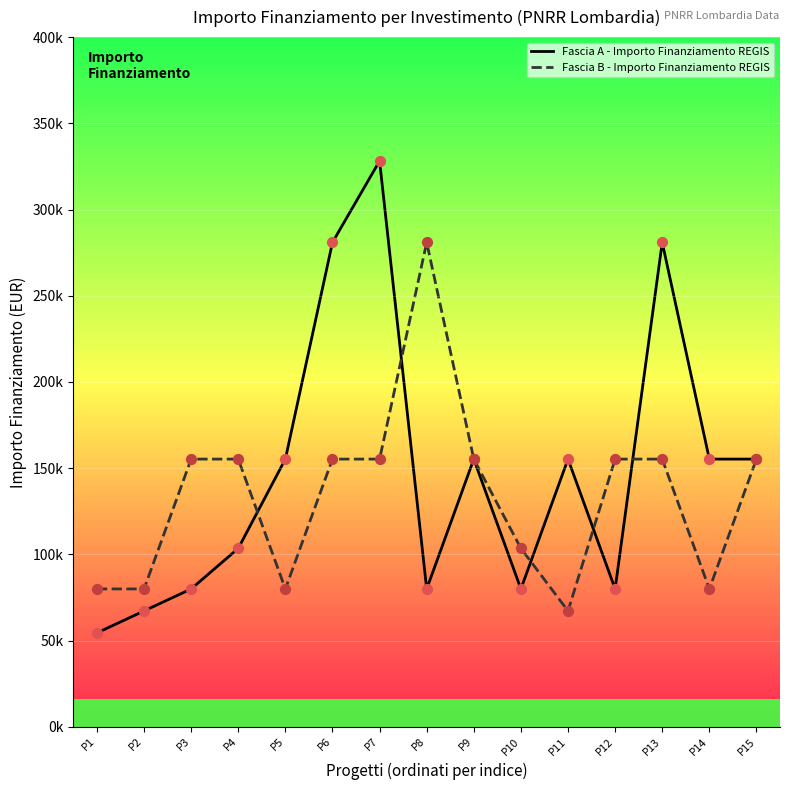

At how many categories does at least one series exceed 124874?

12